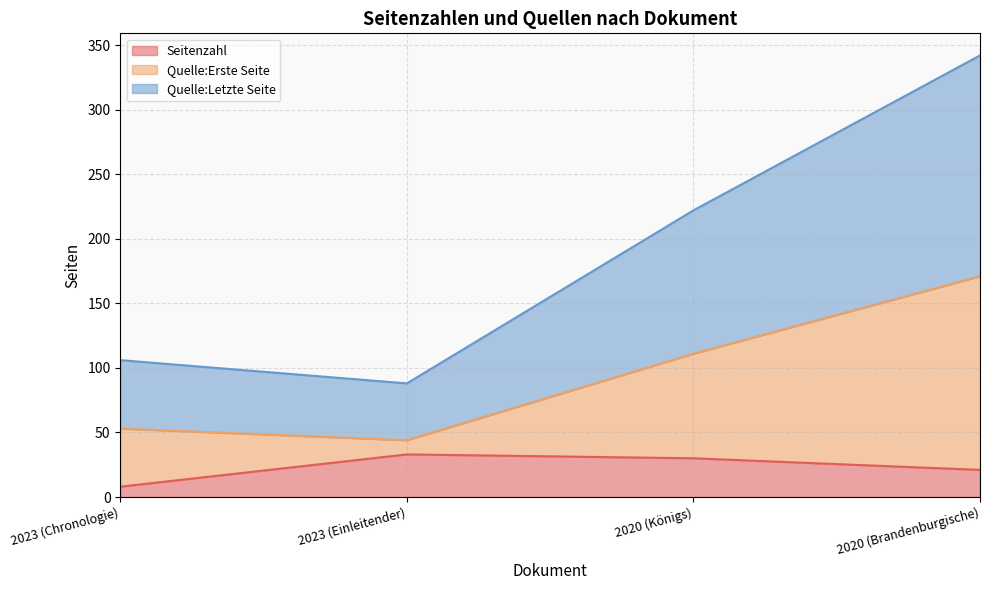

Reading right to left, list all the values displayed in this chart.

Seitenzahl: 21	30	33	8
Quelle:Erste Seite: 171	111	44	53
Quelle:Letzte Seite: 342	222	88	106